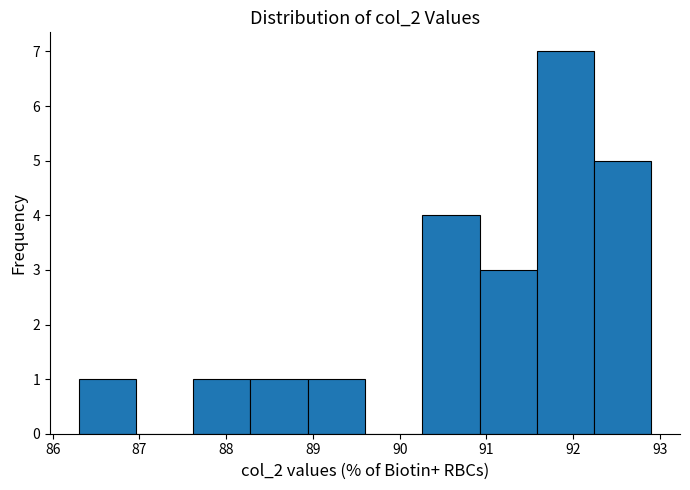

Reading left to right, transcribe this chart: for each bar, give the range it covers on the x-axis and its height. Neither the bar edges nor the heights are printed on the chart, so give them approximately, as read against the axes.

86.30 to 86.96: 1
86.96 to 87.62: 0
87.62 to 88.28: 1
88.28 to 88.94: 1
88.94 to 89.60: 1
89.60 to 90.26: 0
90.26 to 90.92: 4
90.92 to 91.58: 3
91.58 to 92.24: 7
92.24 to 92.90: 5